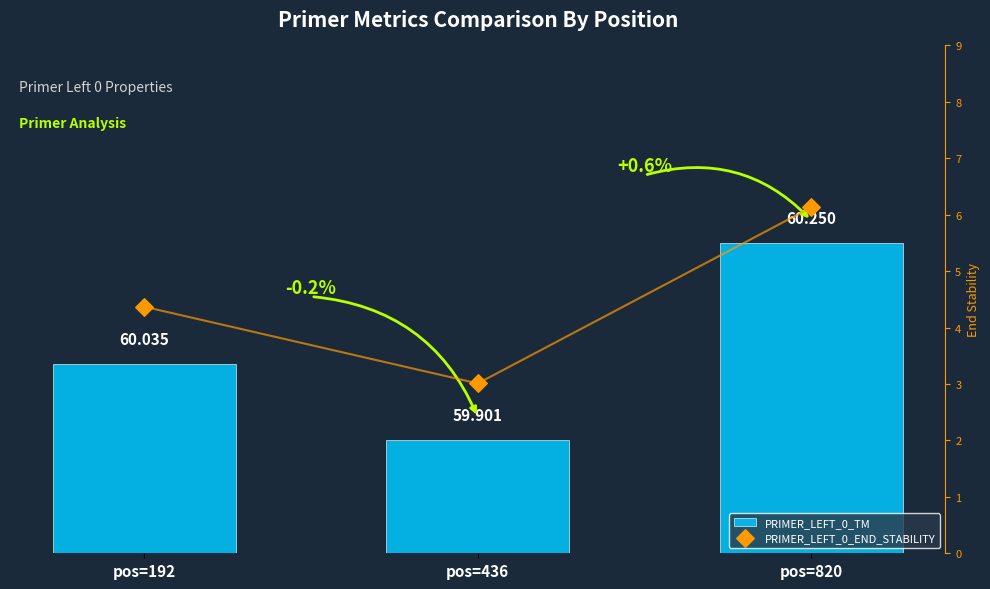

At which category is the sum across all series the highest?

pos=820